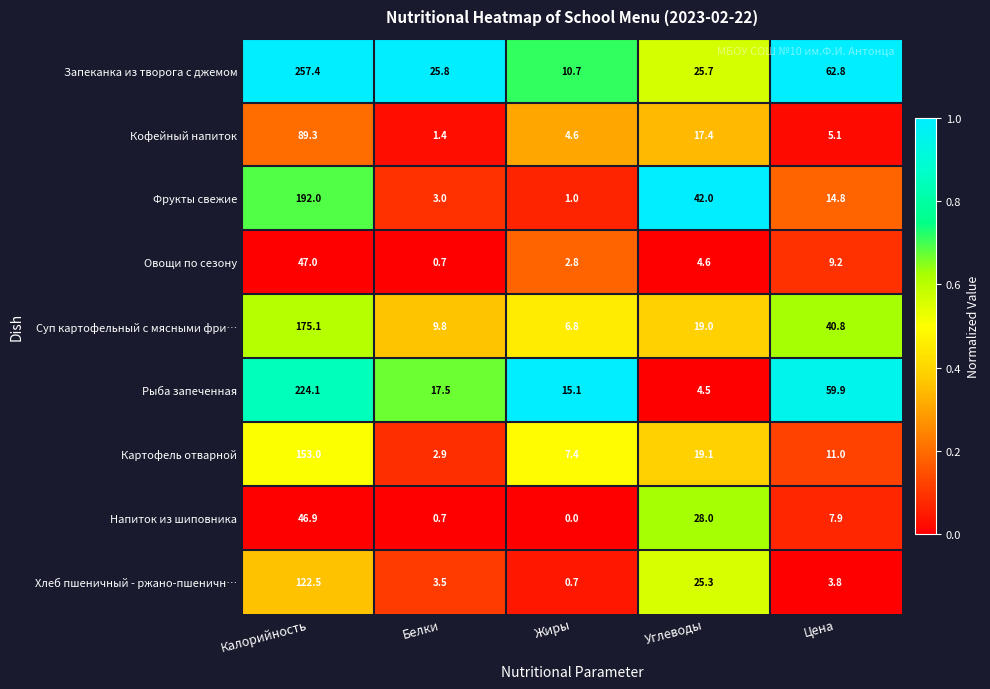

Which series has the widest spread of values?

Запеканка из творога с джемом